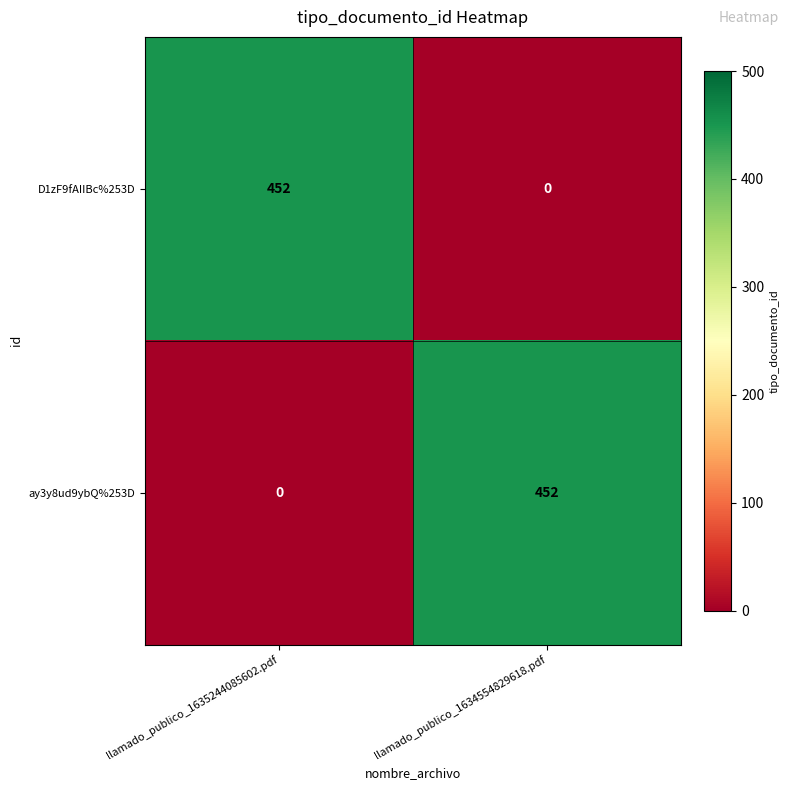

Count the number of categories in the chart.

2